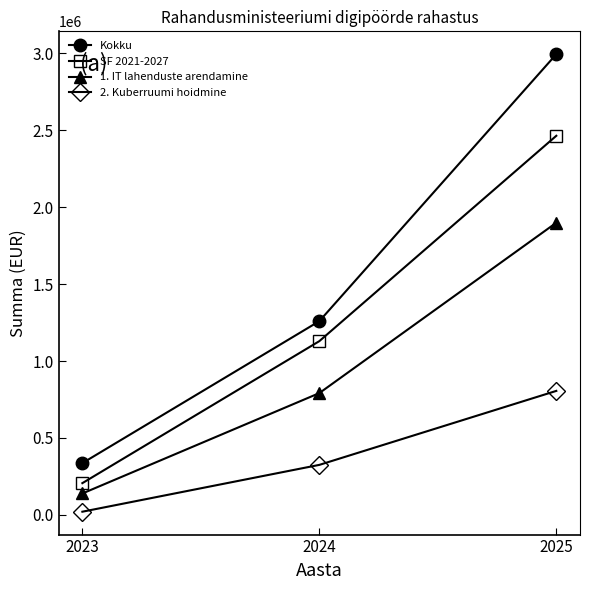

What is the difference between the 2. Kuberruumi hoidmine values at 2025 and 2023?

784848